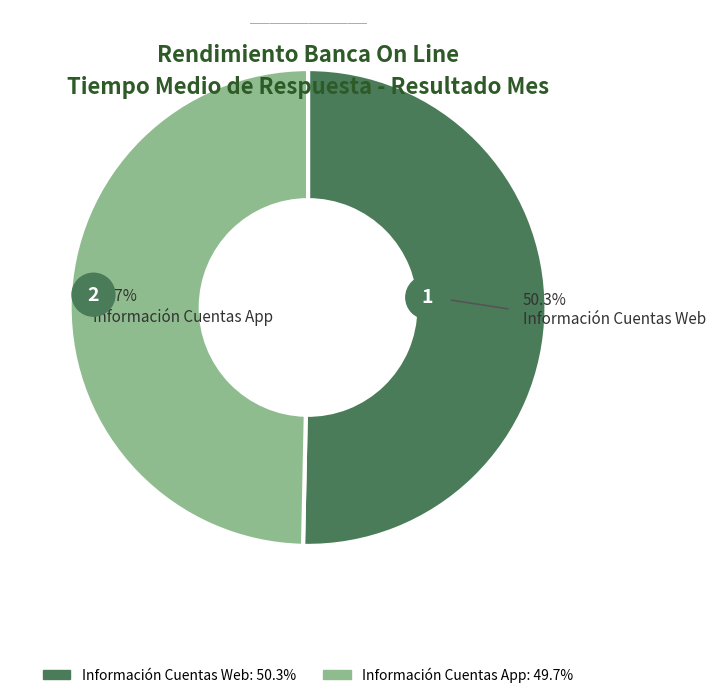

To the nearest percent, what is the combined percentage of Información Cuentas App and Información Cuentas Web?

100%